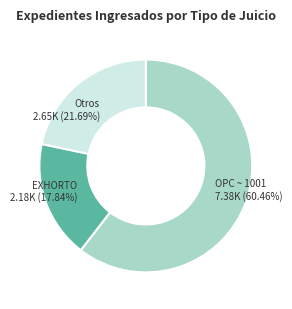

Rank the categories by value from highest to lowest.

OPC ~ 1001, Otros, EXHORTO